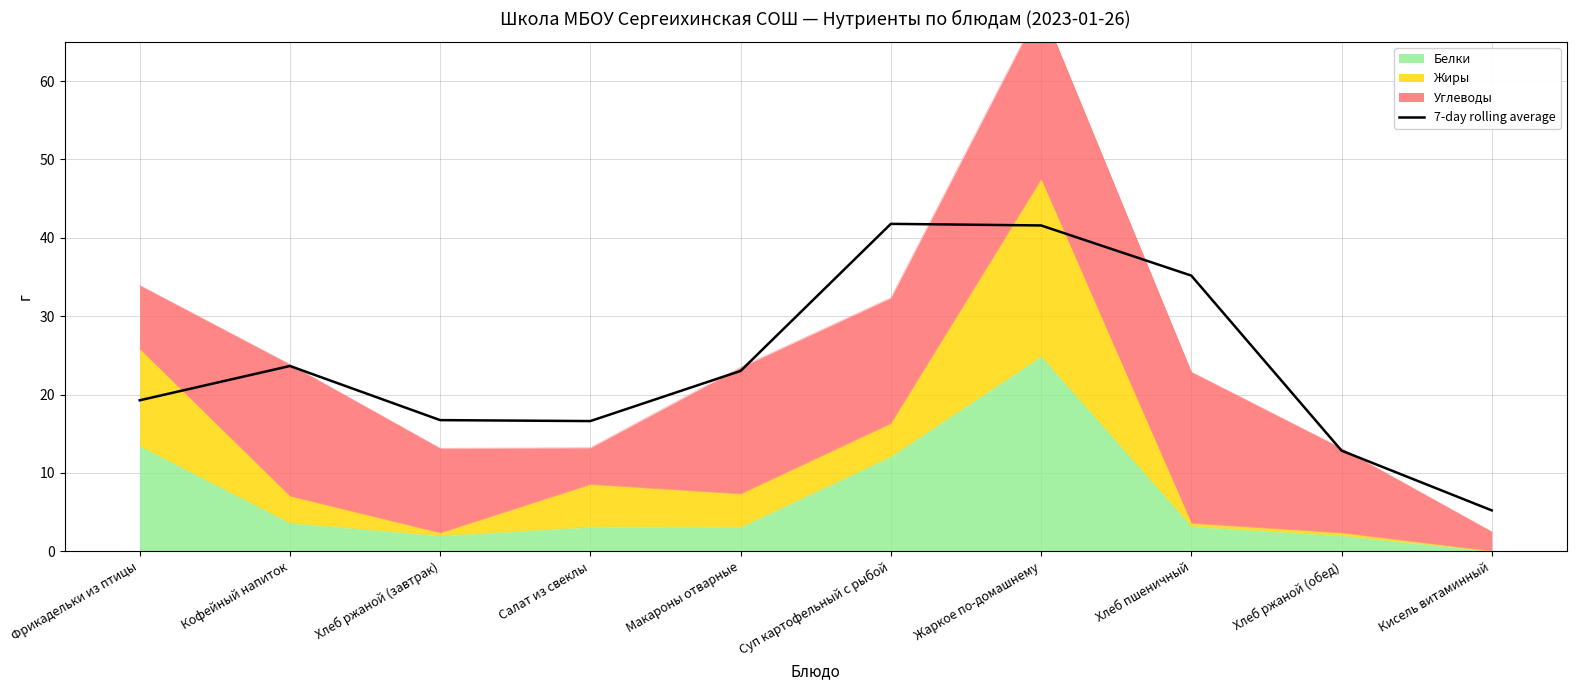

What is the minimum value shown in the chart?

5.2